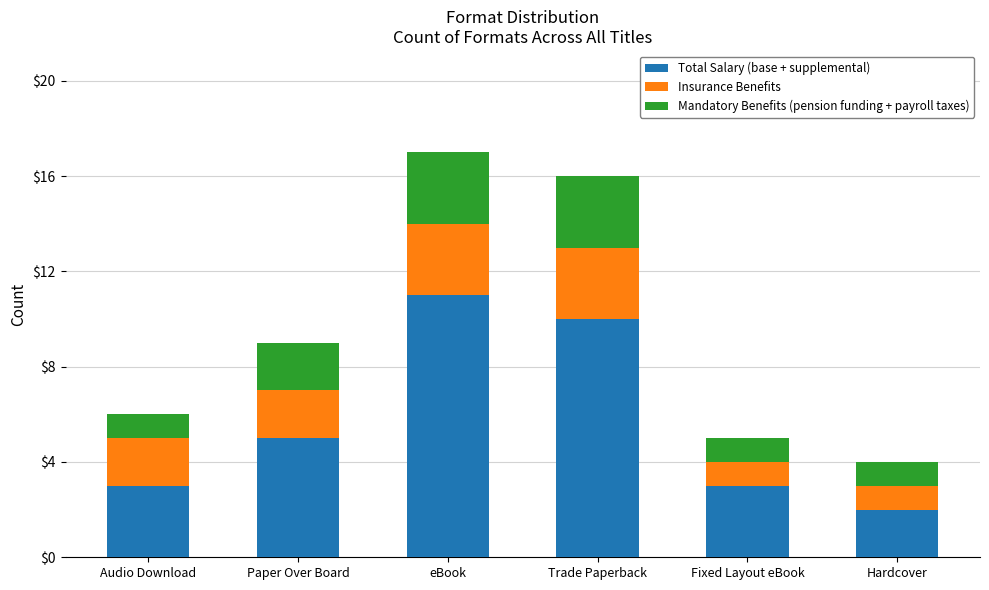

How many bars are there in total?

6